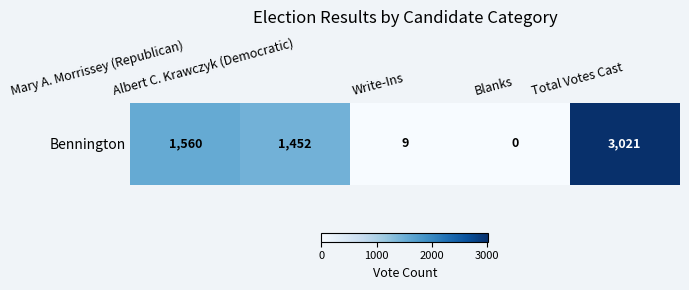

Rank the categories by value from highest to lowest.

Total Votes Cast, Mary A. Morrissey (Republican), Albert C. Krawczyk (Democratic), Write-Ins, Blanks